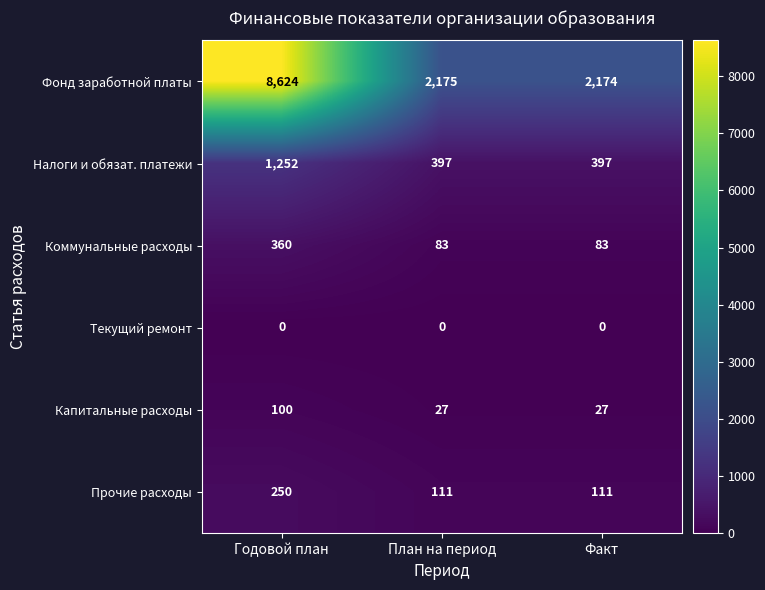

What is the lowest value of the Капитальные расходы series?

27